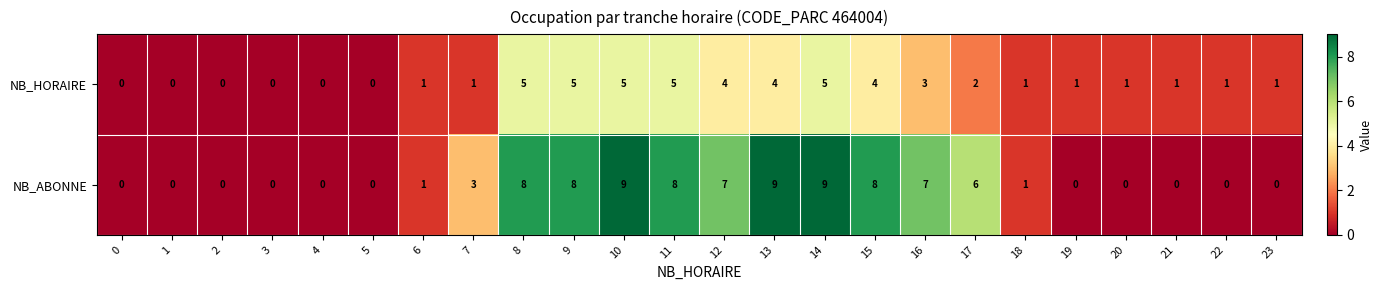

Which series has the widest spread of values?

NB_ABONNE